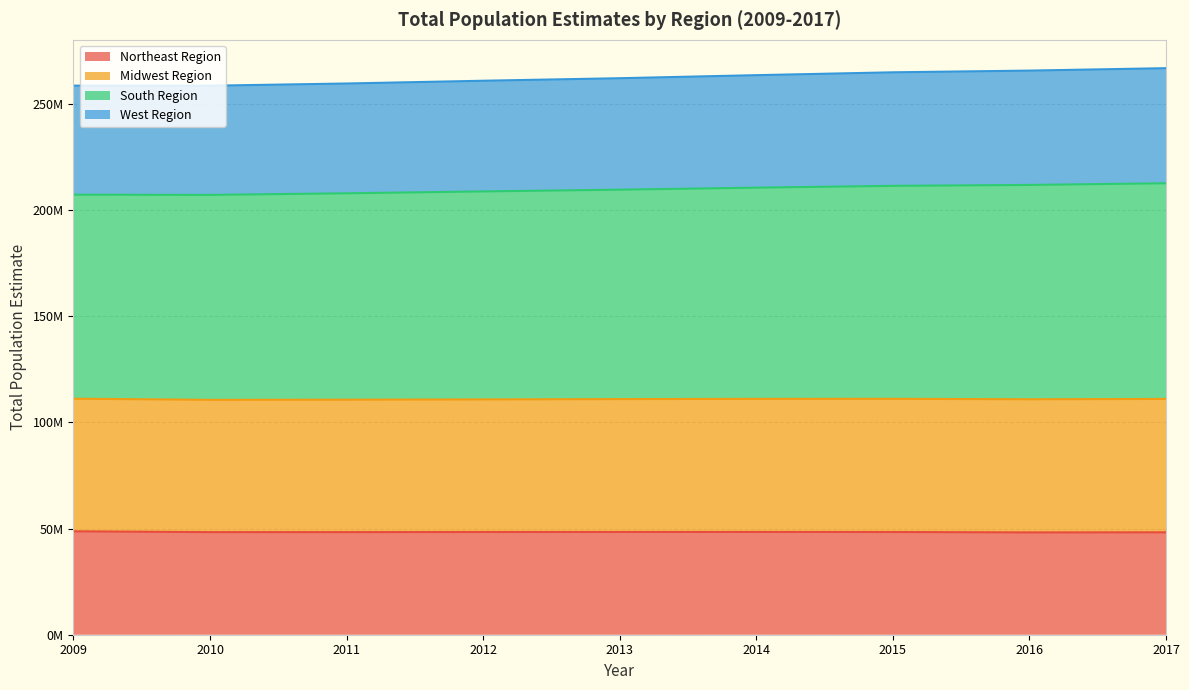

At which category is the sum across all series the highest?

2017